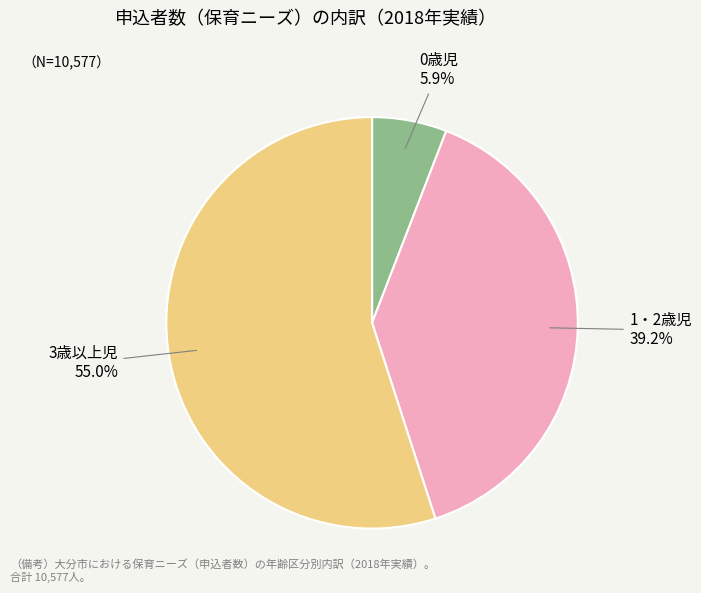

Is it true that 0歳児 is 6% of the pie?

True